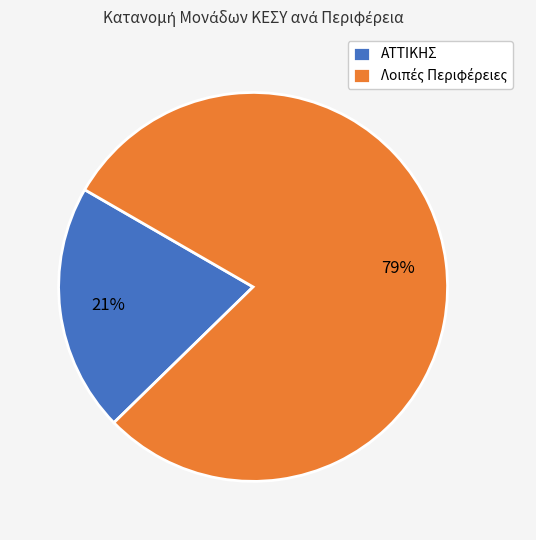

How many slices are in this pie chart?

2